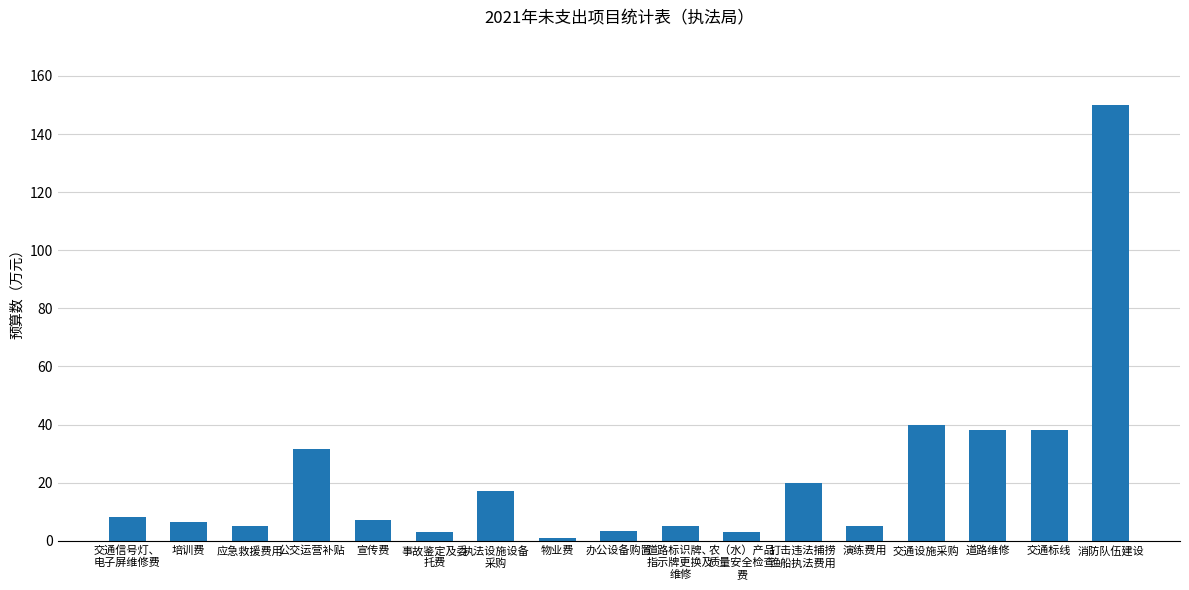

The value at 公交运营补贴 is 31.6. True or false?

True